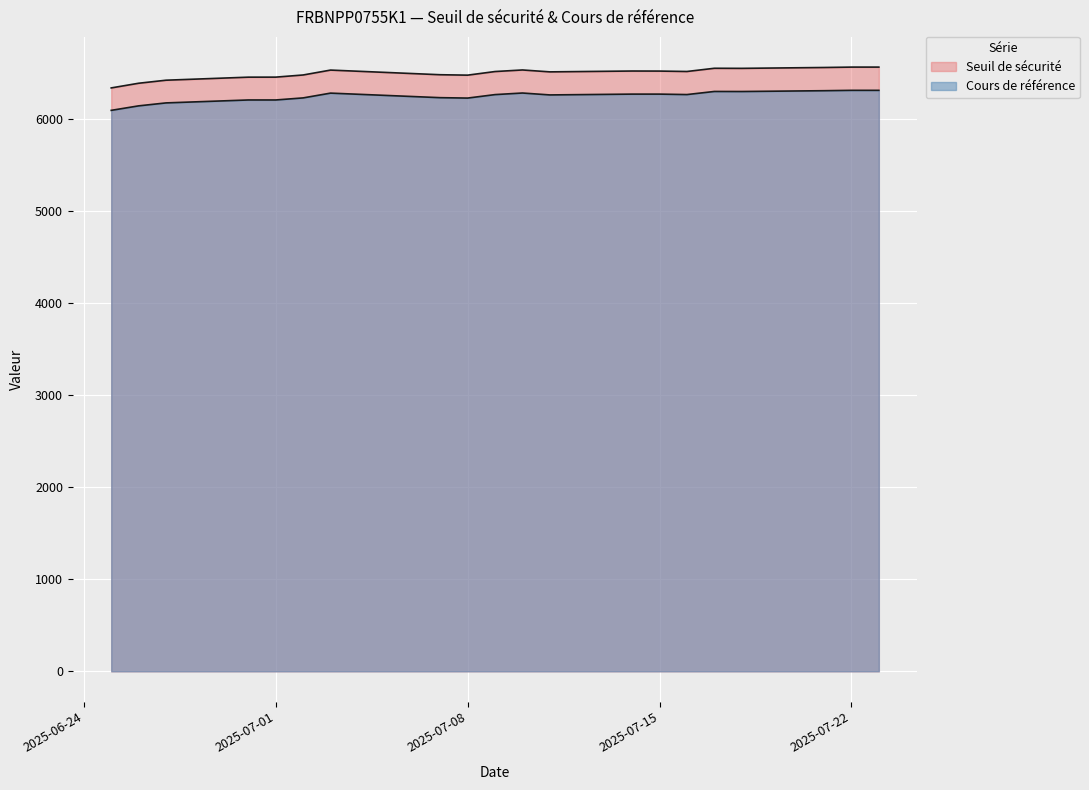

The Seuil de sécurité series shows 6518.7 at 2025-07-15. True or false?

True